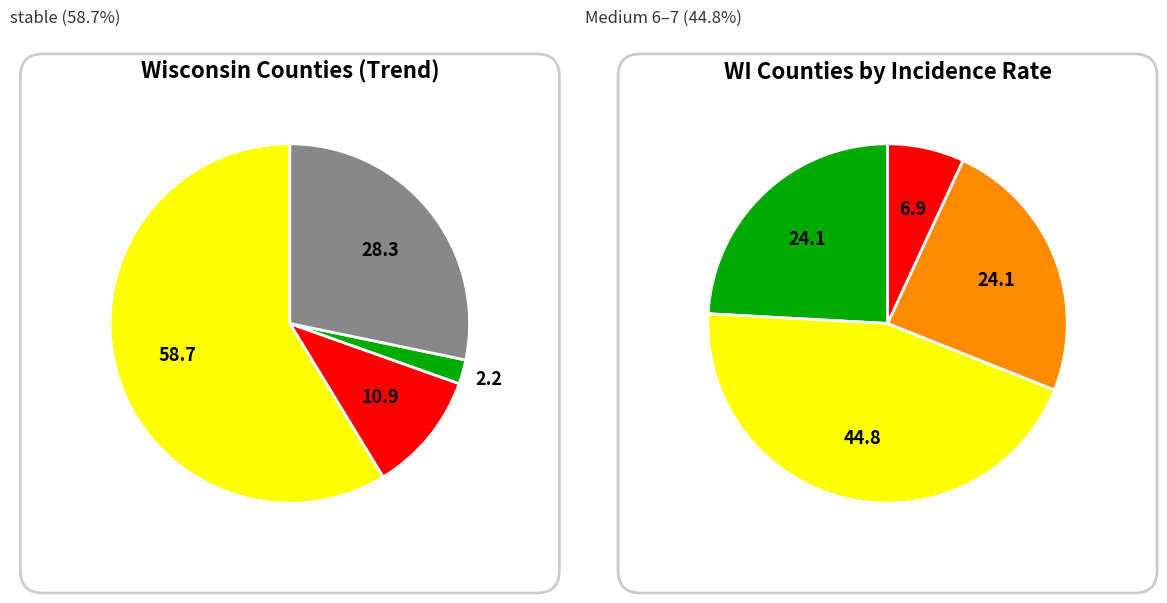

To the nearest percent, what percentage of the pie is rising?

11%